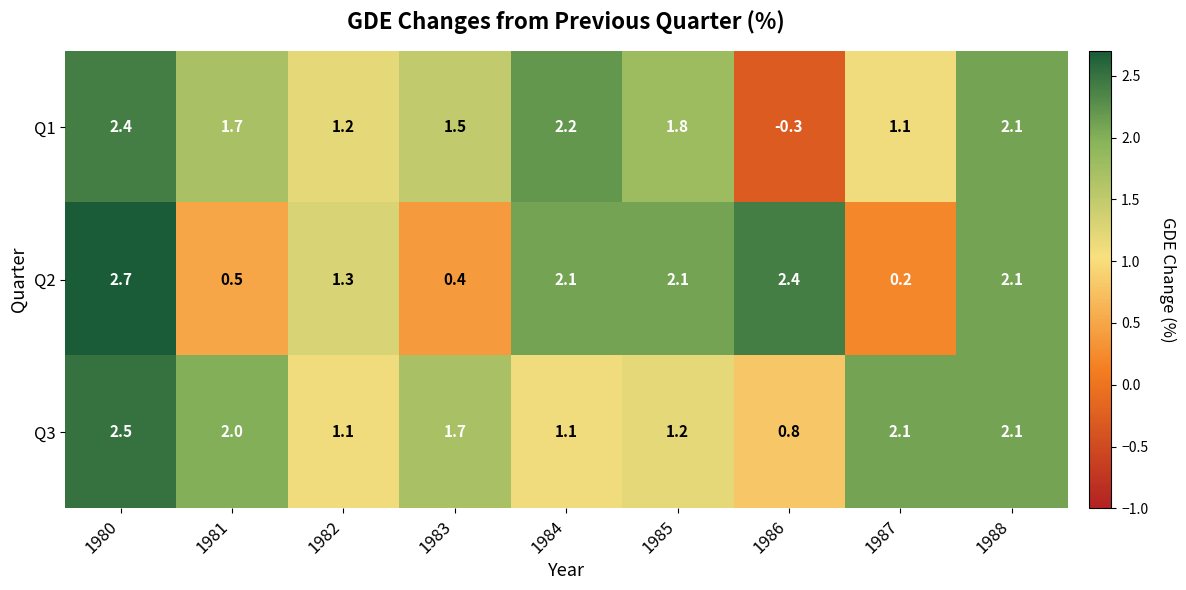

Between 1981 and 1987, which series saw the biggest shift?

Q1